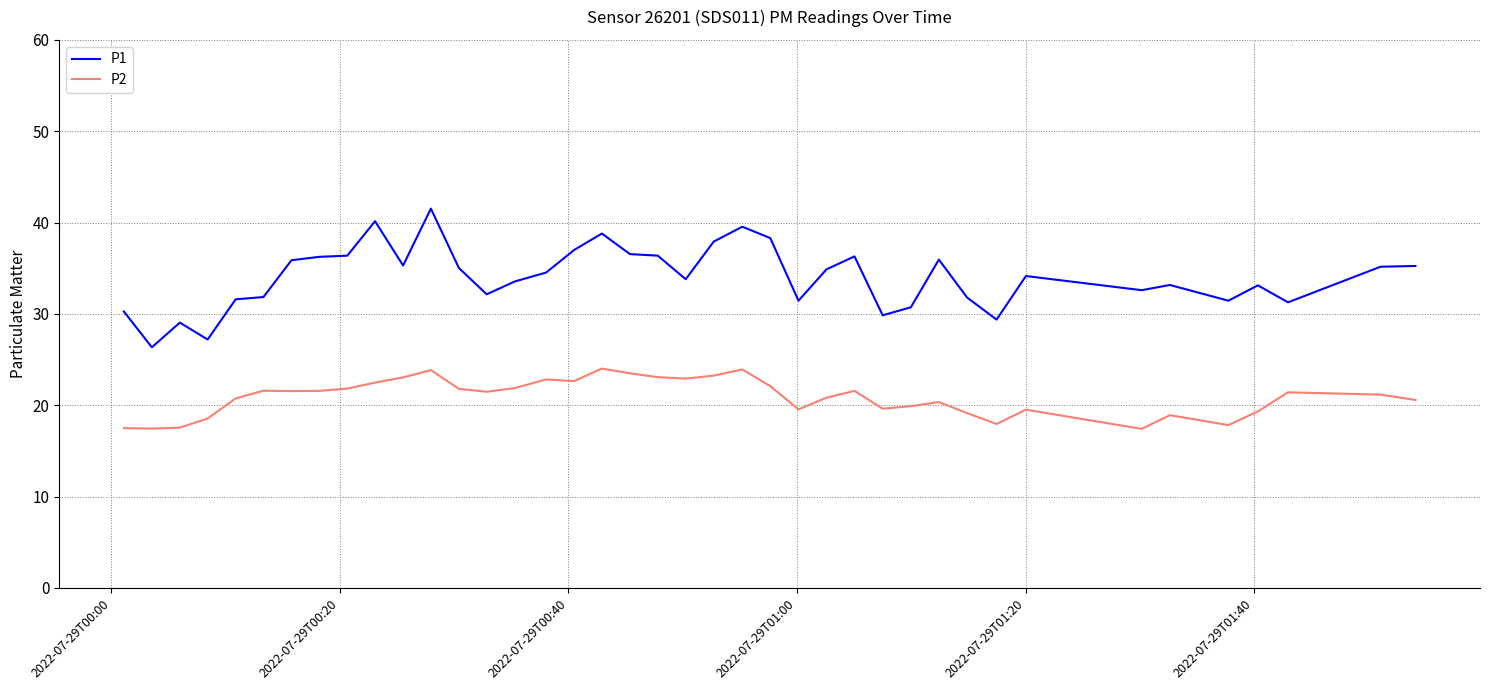

In P1, how many points are higher than both neighbors (excluding endpoints)?

10